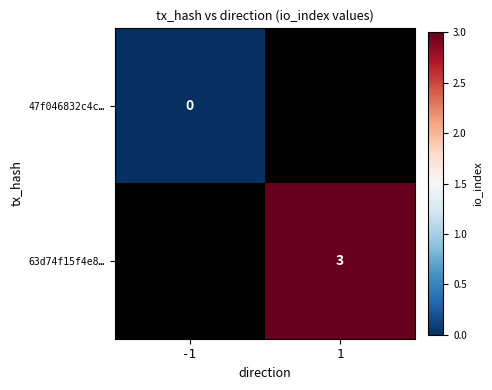

At which category does the chart reach its peak across all series?

1